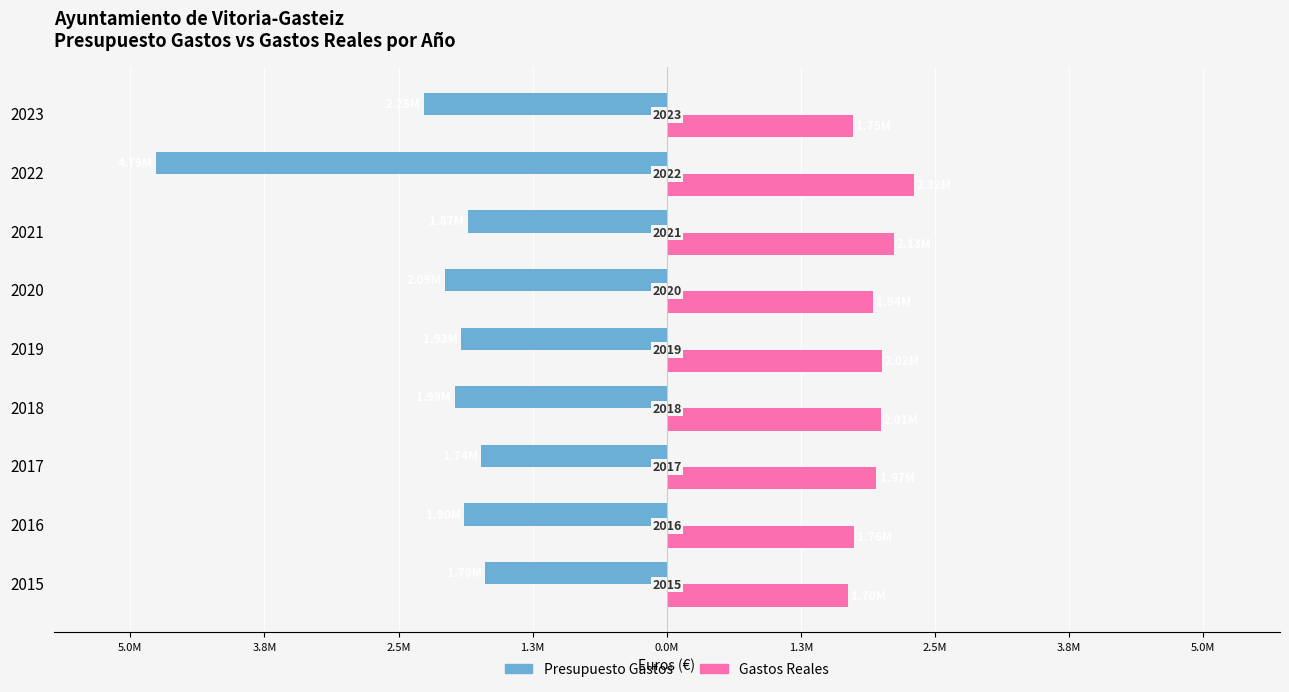

What are all the series names shown in the legend?

Presupuesto Gastos, Gastos Reales